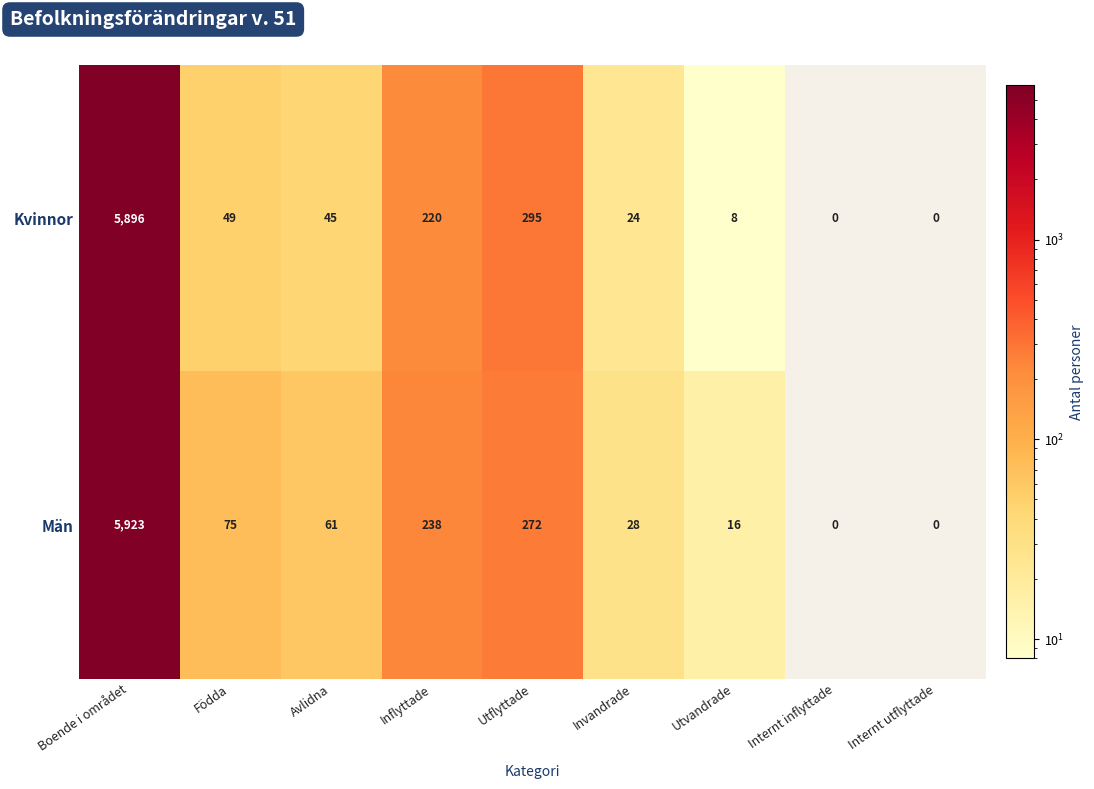

Where does the Kvinnor series first go above 45?

Boende i området